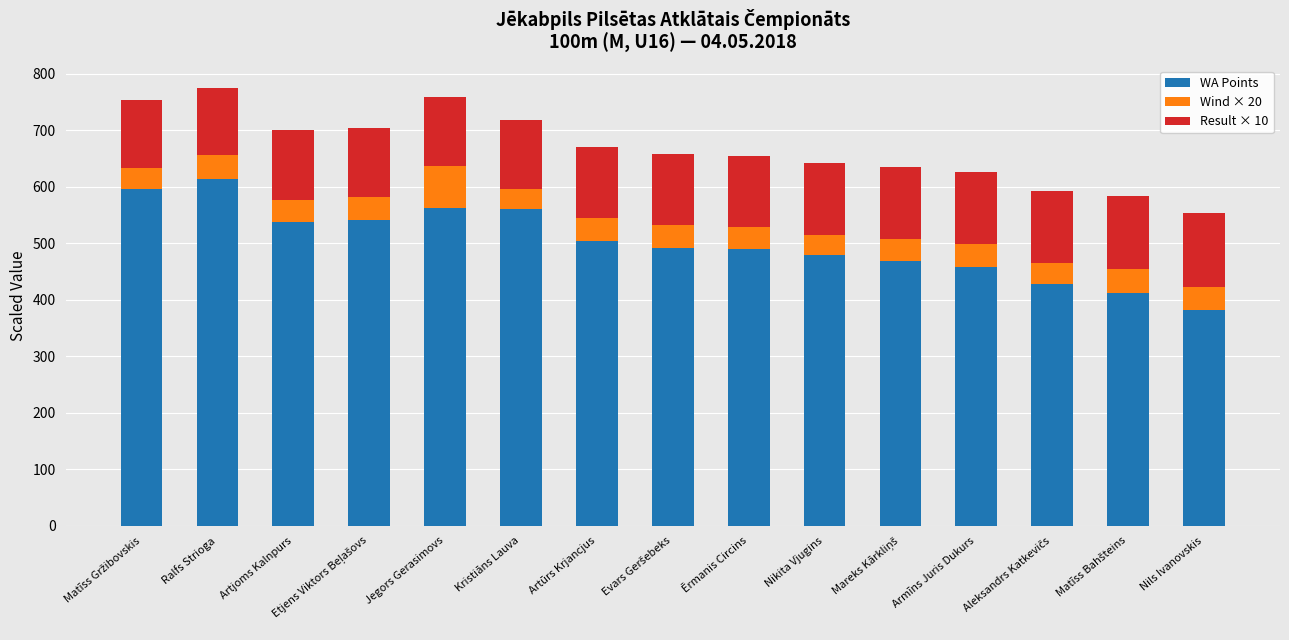

Is it true that WA Points equals 503.0 at Artūrs Krjancjus?

True